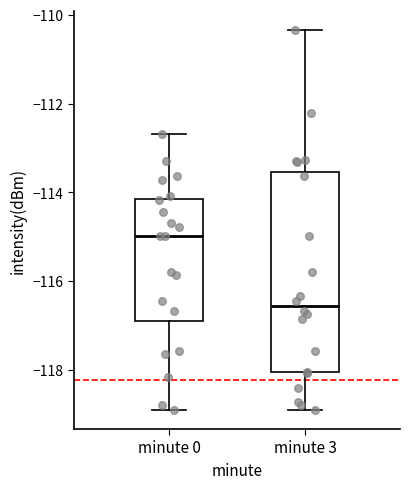

Reading left to right, transcribe this box plot: for each box, give where its median line is, the range the box spans, and where its two whiskers end, as read against the y-axis. The values are not printed on the chart, so give them approximately, as read against the axis.

minute 0: median -115.0, box -117.0 to -114.2, whiskers -118.8 to -112.6
minute 3: median -116.6, box -118.0 to -113.6, whiskers -118.8 to -110.4